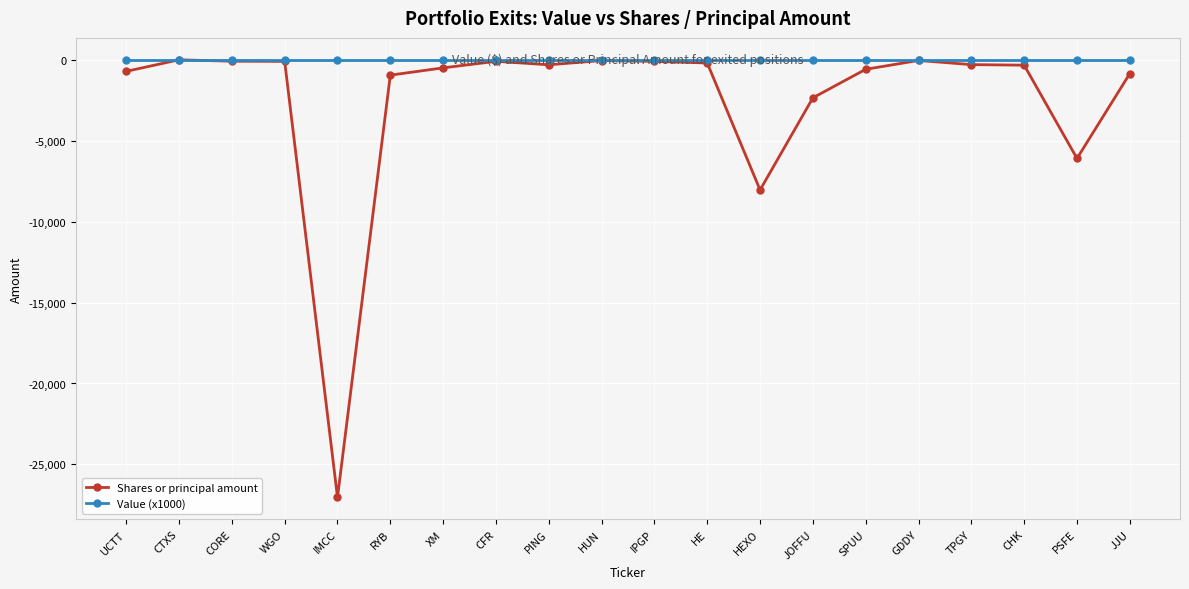

The value of Value (x1000) at HEXO is 0. True or false?

True